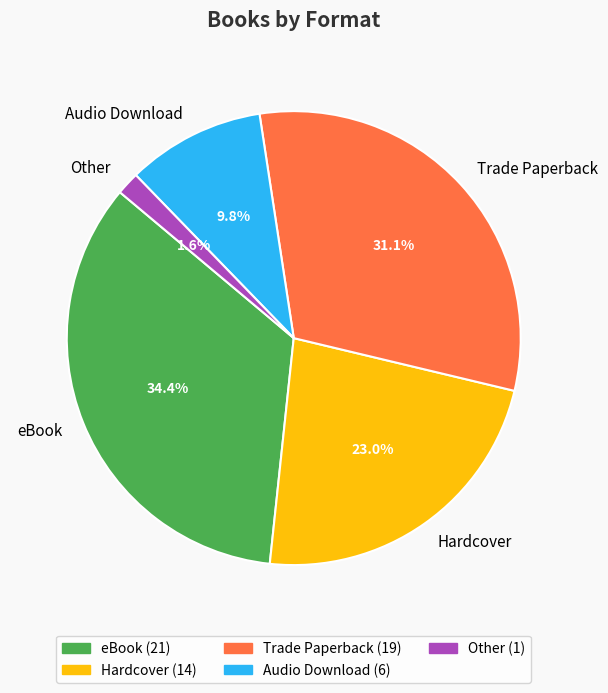

Count the number of slices in the pie.

5